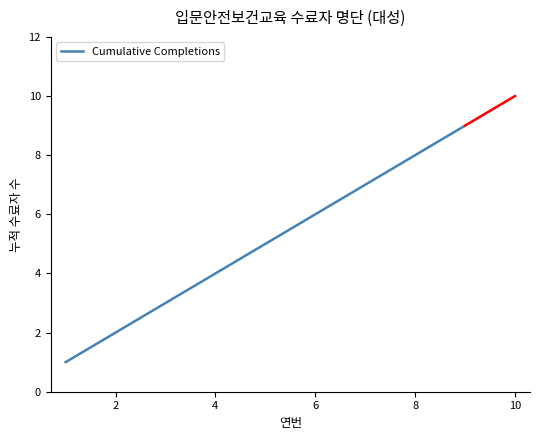

Reading right to left, transcribe all the data shown in this chart.

9	8	7	6	5	4	3	2	1